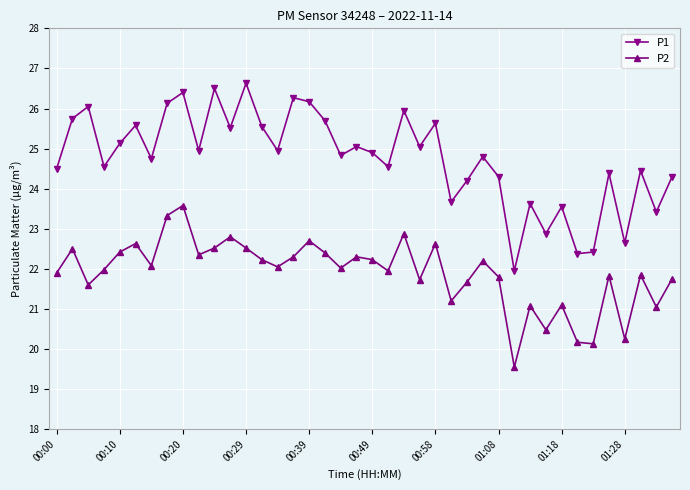

What is the value of the P1 point at the 39th from the left?

23.4